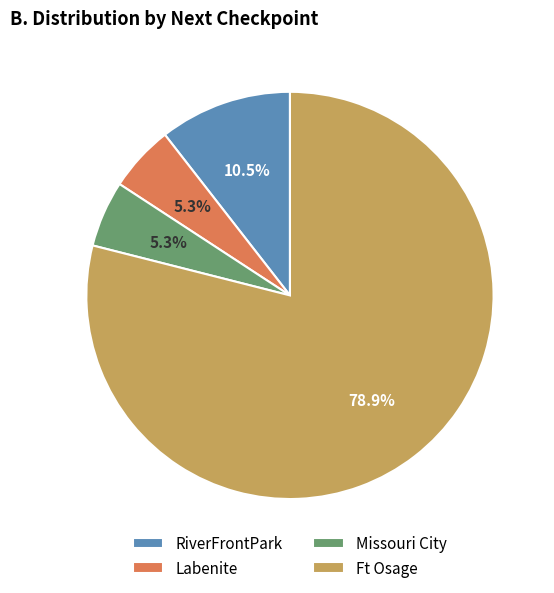

Between Labenite and Ft Osage, which is larger?

Ft Osage